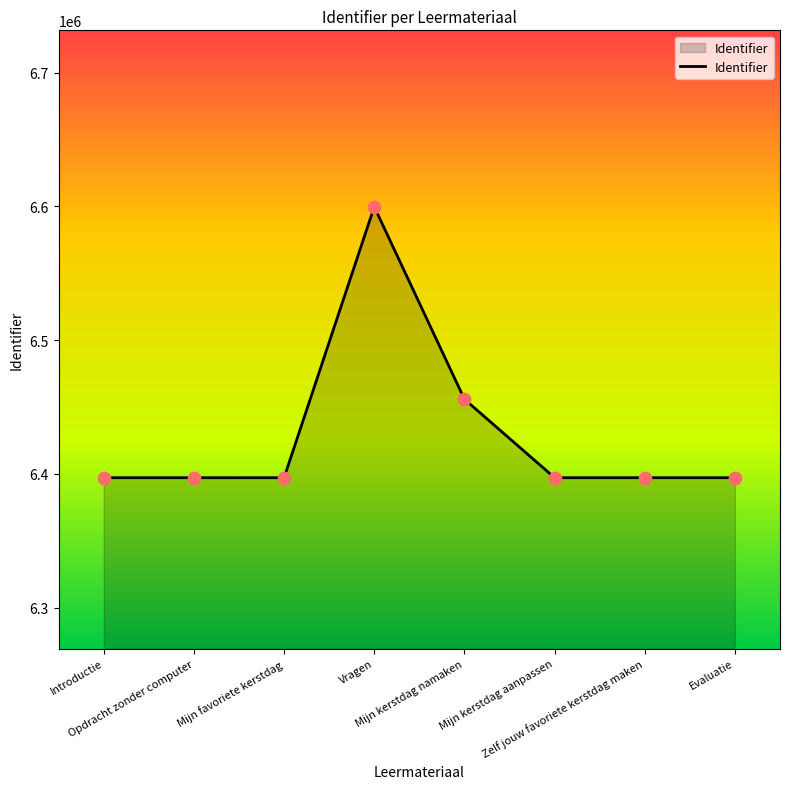

Approximately how many times larger is the value at Mijn favoriete kerstdag compared to Opdracht zonder computer?

1.0